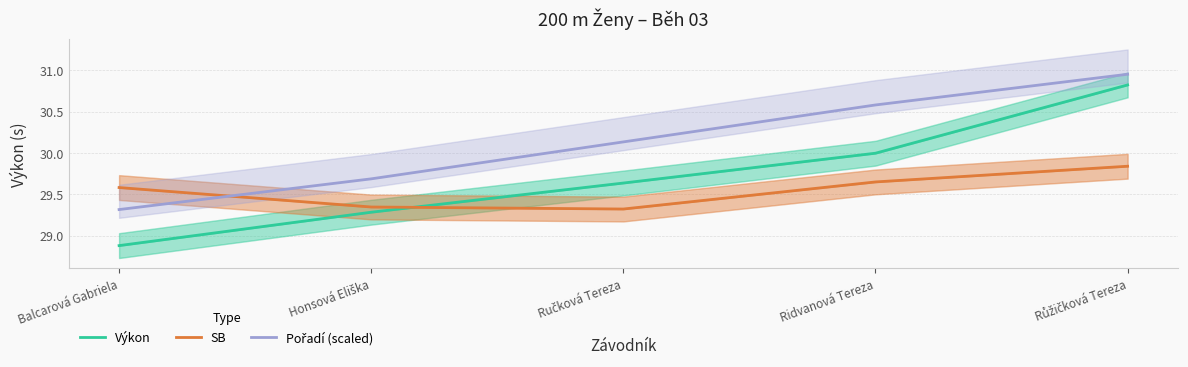

Rank the series by their maximum value, from highest to lowest.

Pořadí (scaled), Výkon, SB